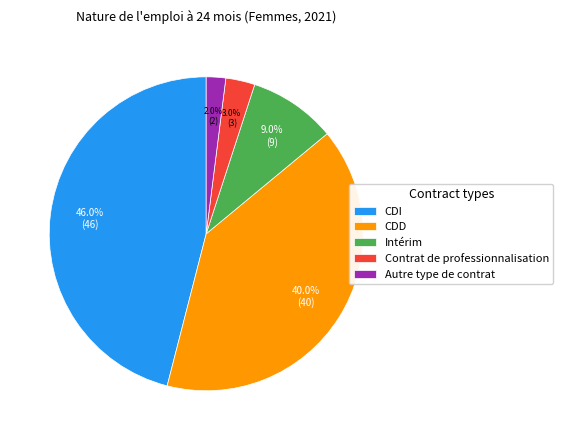

Is there a majority slice in this chart?

No